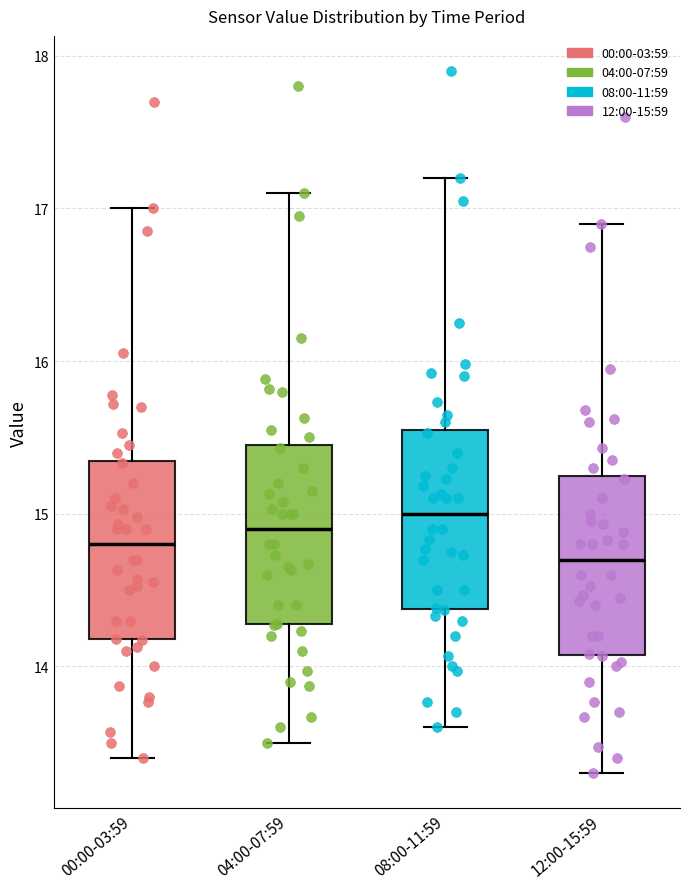

Reading left to right, transcribe this box plot: for each box, give where its median line is, the range the box spans, and where its two whiskers end, as read against the y-axis. The values are not printed on the chart, so give them approximately, as read against the axis.

00:00-03:59: median 14.8, box 14.2 to 15.3, whiskers 13.4 to 17.0
04:00-07:59: median 14.9, box 14.3 to 15.4, whiskers 13.5 to 17.1
08:00-11:59: median 15.0, box 14.4 to 15.5, whiskers 13.6 to 17.2
12:00-15:59: median 14.7, box 14.1 to 15.2, whiskers 13.3 to 16.9